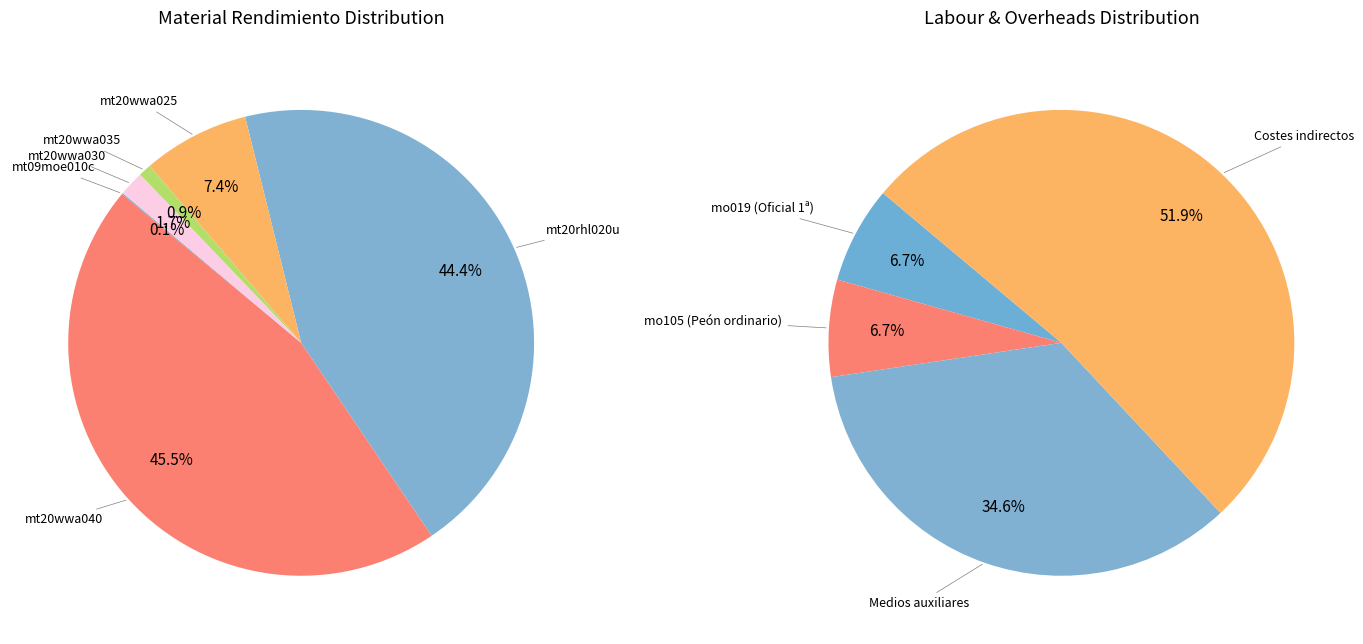

What is the largest slice in the pie chart?

Costes indirectos